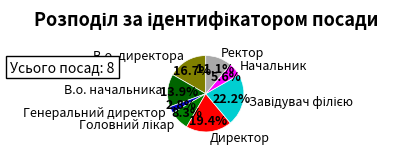

What is the ratio of the value at Завідувач філією to the value at В.о. начальника?

1.6